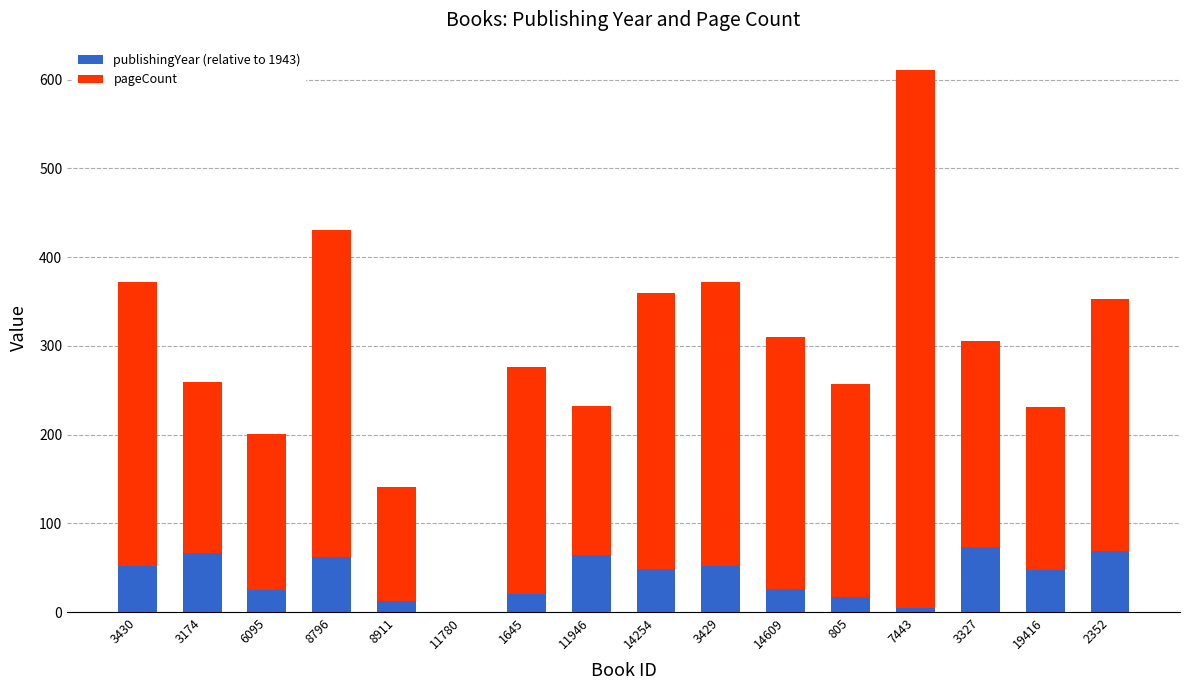

At which category is the sum across all series the highest?

7443